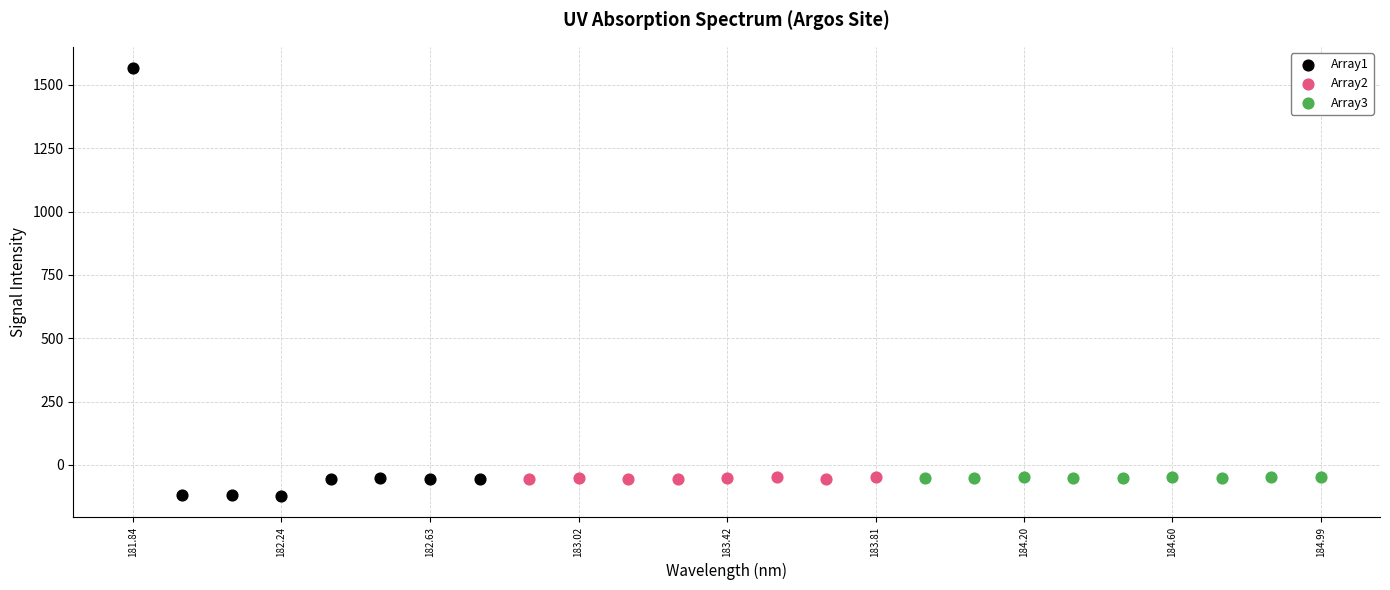

Which series contains the lowest Y value?

Array1